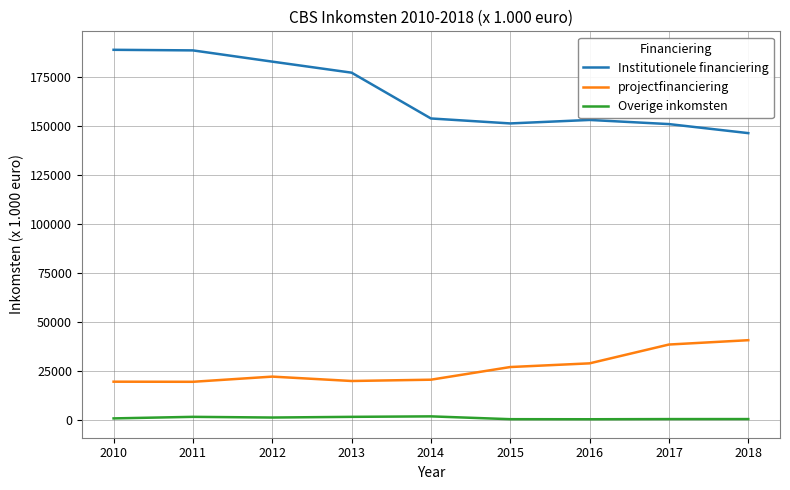

How many values in the projectfinanciering series are below 22256?

4